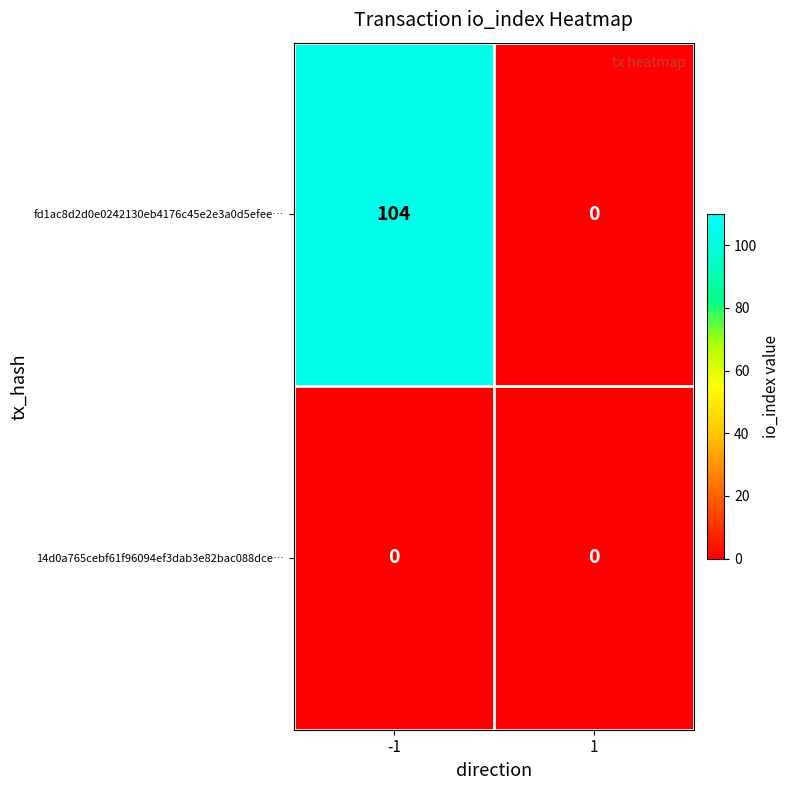

List the series in order of their peak value, lowest first.

14d0a765cebf61f96094ef3dab3e82bac088dce…, fd1ac8d2d0e0242130eb4176c45e2e3a0d5efee…